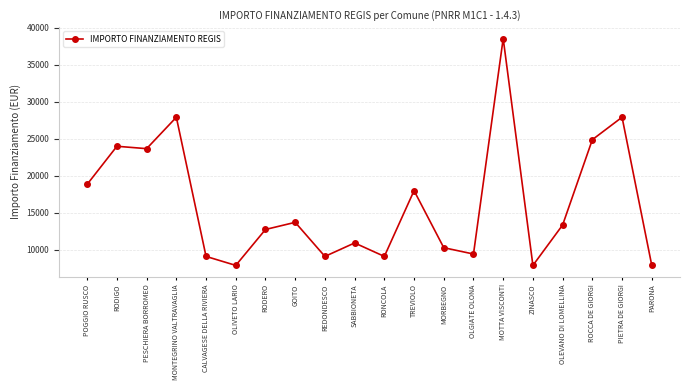

Reading left to right, extract all data points from this chart.

18854	23996	23673	27922	9105	7891	12747	13712	9105	10926	9105	17997	10284	9427	38565	7891	13354	24887	27922	7891